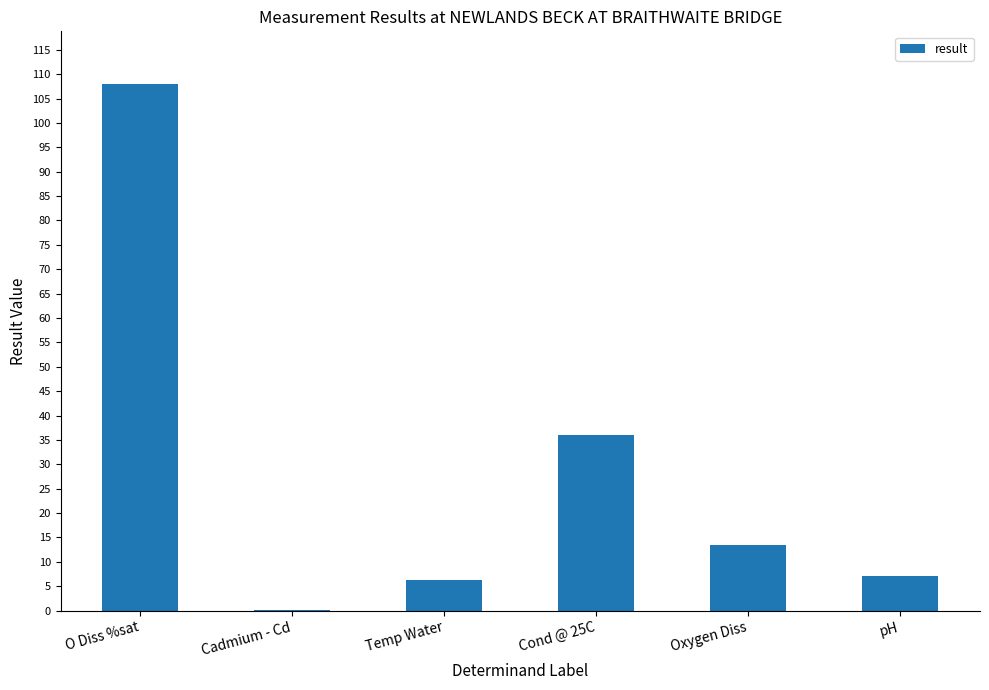

What is the sum of all values?

170.8